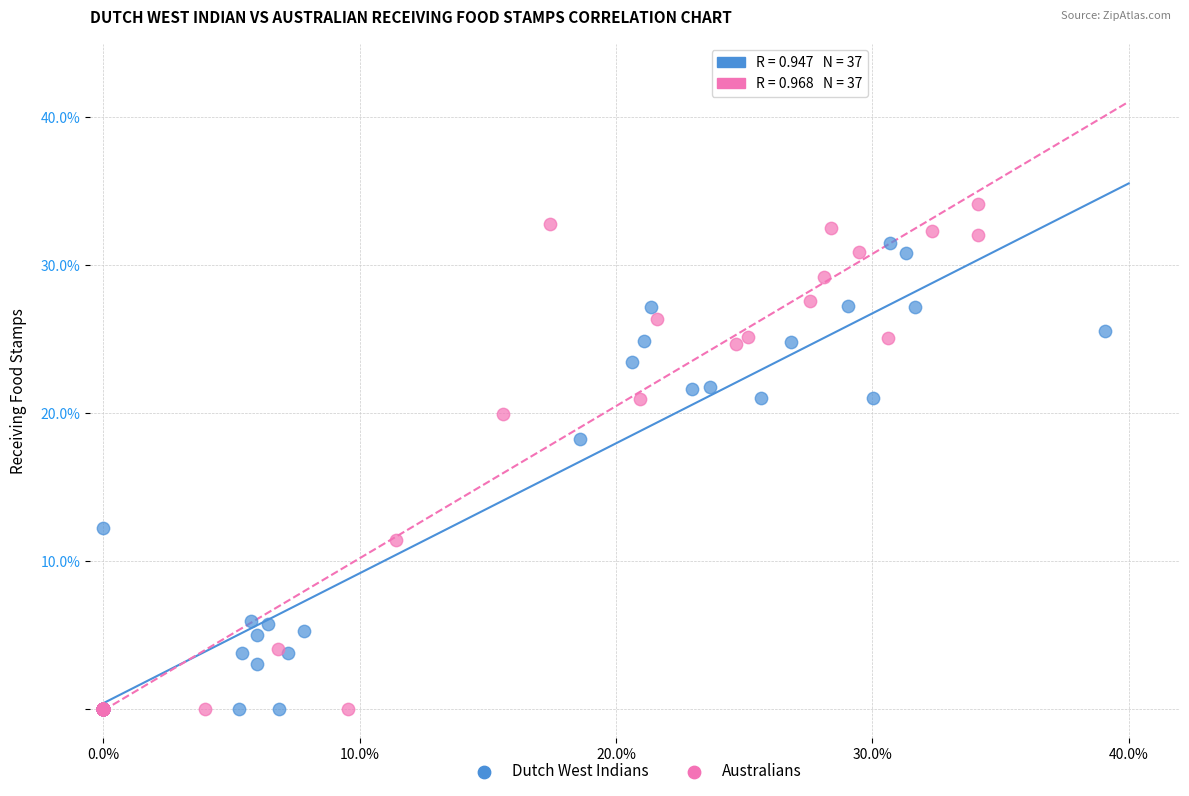

Which series has the largest Y range (max minus min)?

Australians